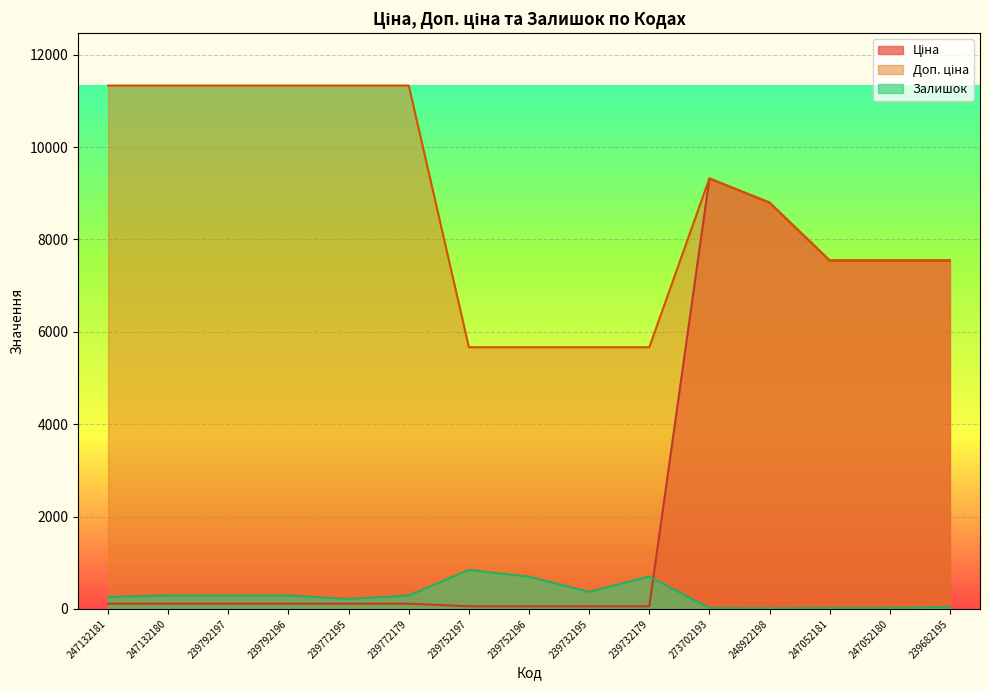

Rank the series by their average value, from lowest to highest.

Залишок, Ціна, Доп. ціна